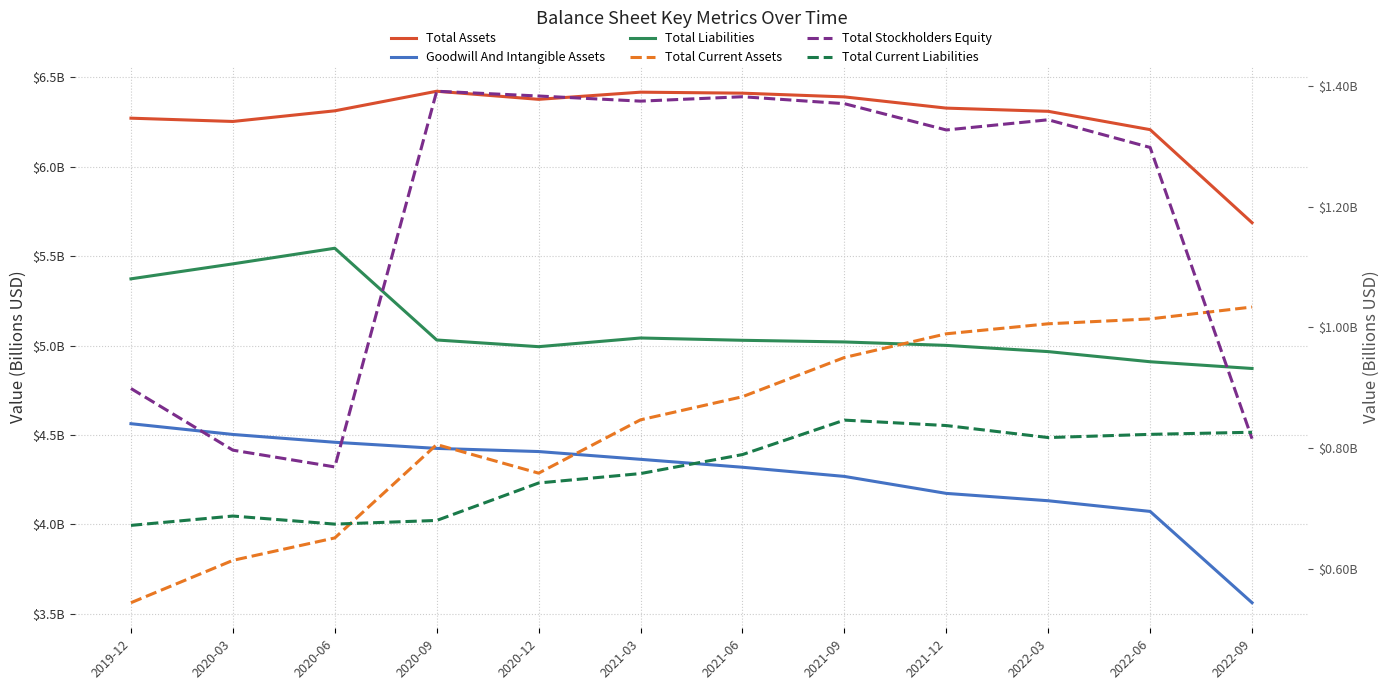

Where do Total Stockholders Equity and Total Current Assets first cross each other?

2022-06 and 2022-09